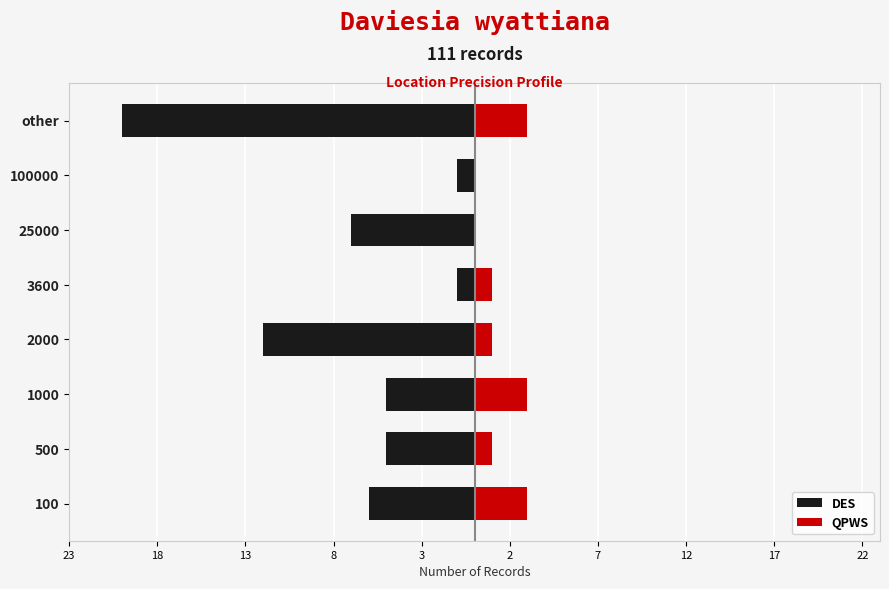

Reading right to left, transcribe all the data shown in this chart.

DES: -20	-1	-7	-1	-12	-5	-5	-6
QPWS: 3	0	0	1	1	3	1	3